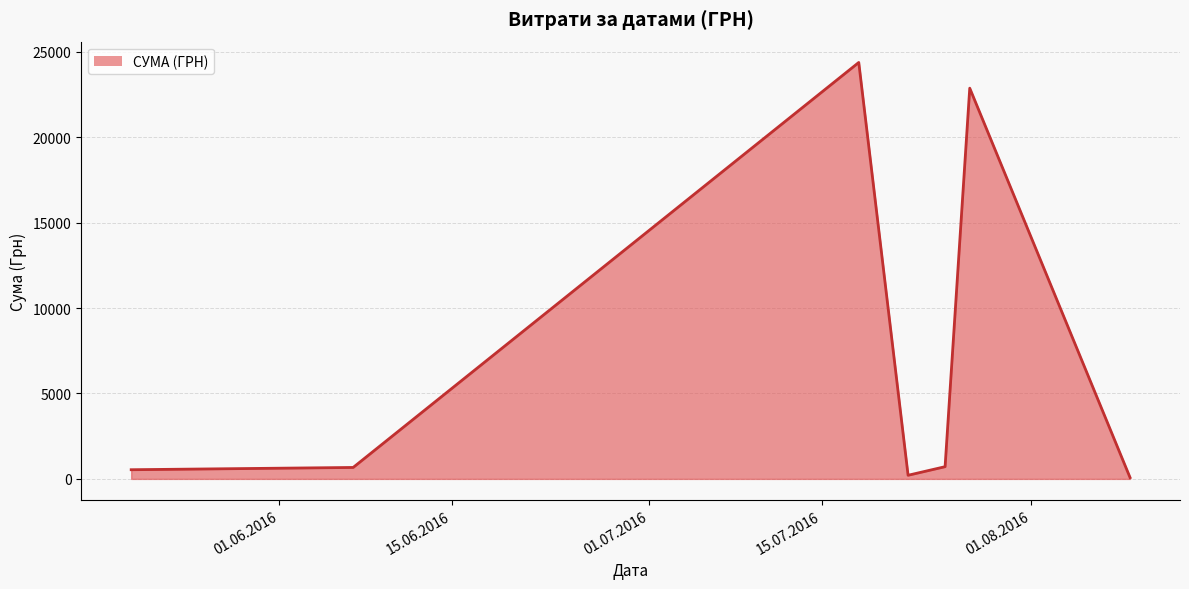

How many interior local peaks (higher than both neighbors) does the data have?

2